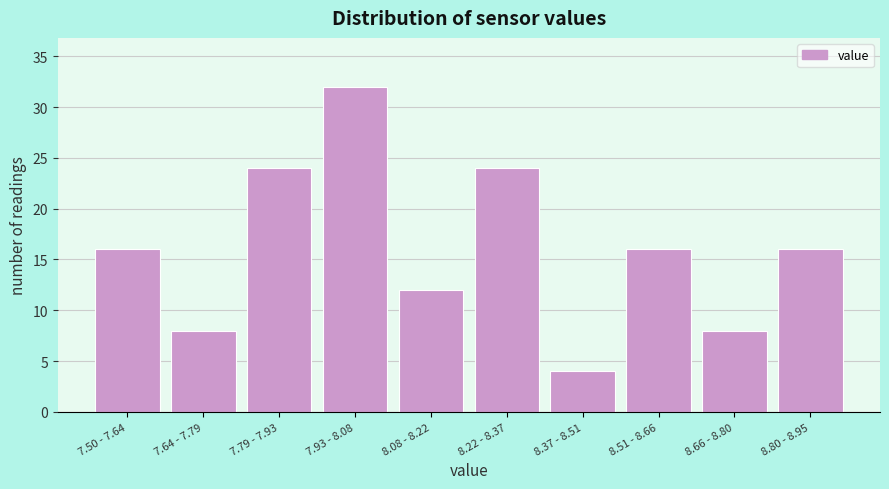

Reading left to right, list all the values displayed in this chart.

7.50 - 7.64=16	7.64 - 7.79=8	7.79 - 7.93=24	7.93 - 8.08=32	8.08 - 8.22=12	8.22 - 8.37=24	8.37 - 8.51=4	8.51 - 8.66=16	8.66 - 8.80=8	8.80 - 8.95=16